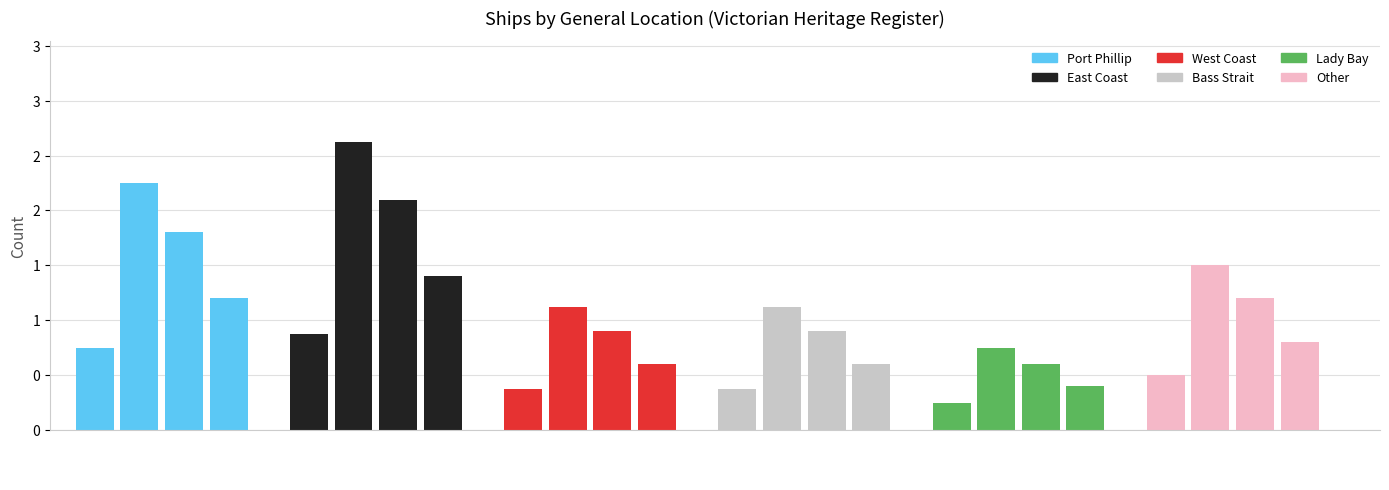

Does the chart contain stacked bars?

No